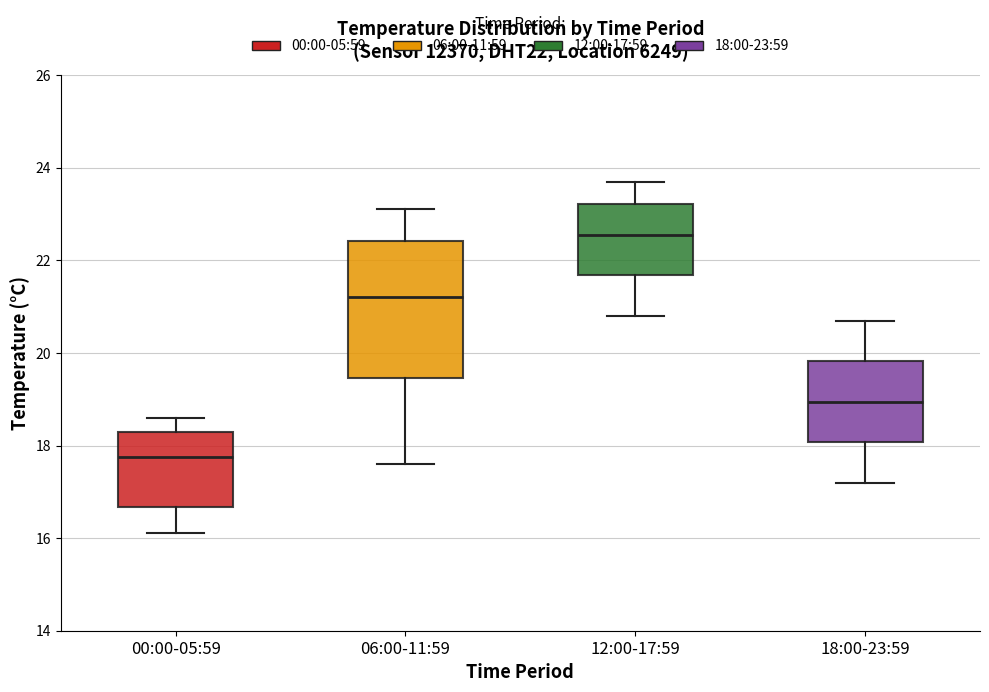

Reading left to right, read every box against the y-axis: the position of its median line, the range the box covers, and the ends of its whiskers. The values are not printed on the chart, so give them approximately, as read against the axis.

00:00-05:59: median 17.8, box 16.6 to 18.4, whiskers 16.2 to 18.6
06:00-11:59: median 21.2, box 19.4 to 22.4, whiskers 17.6 to 23.2
12:00-17:59: median 22.6, box 21.6 to 23.2, whiskers 20.8 to 23.8
18:00-23:59: median 19.0, box 18.0 to 19.8, whiskers 17.2 to 20.8